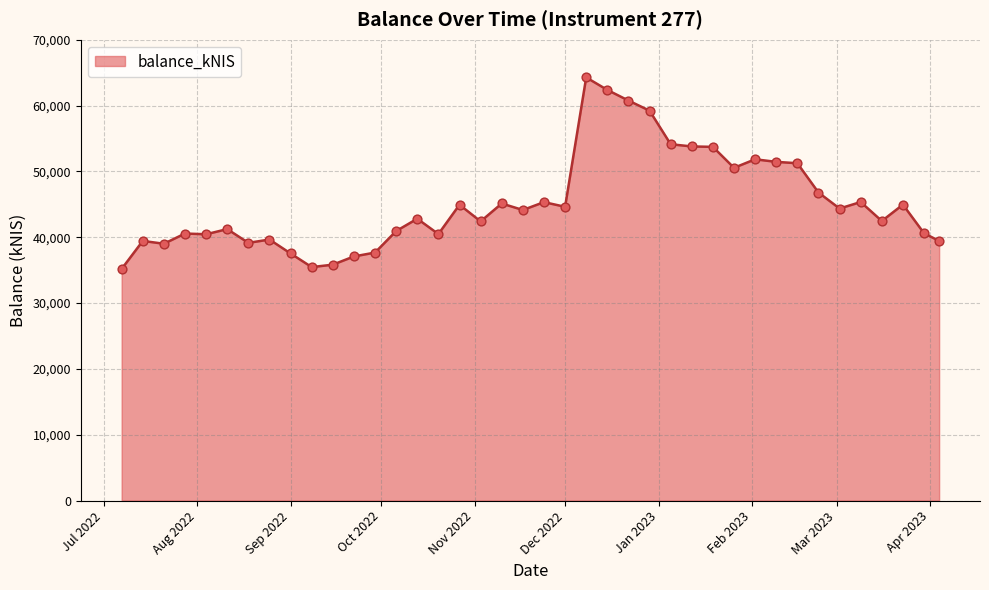

What is the greatest value displayed?

64275.8